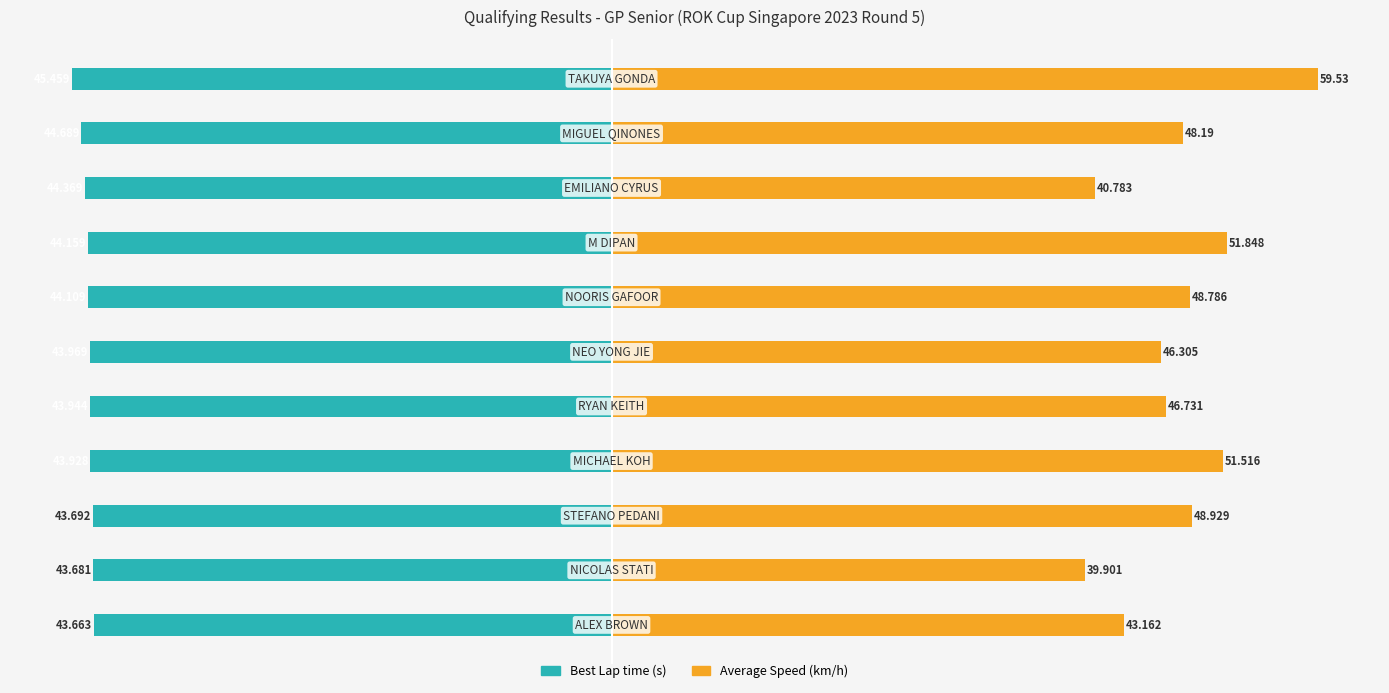

How many groups of bars are there?

11